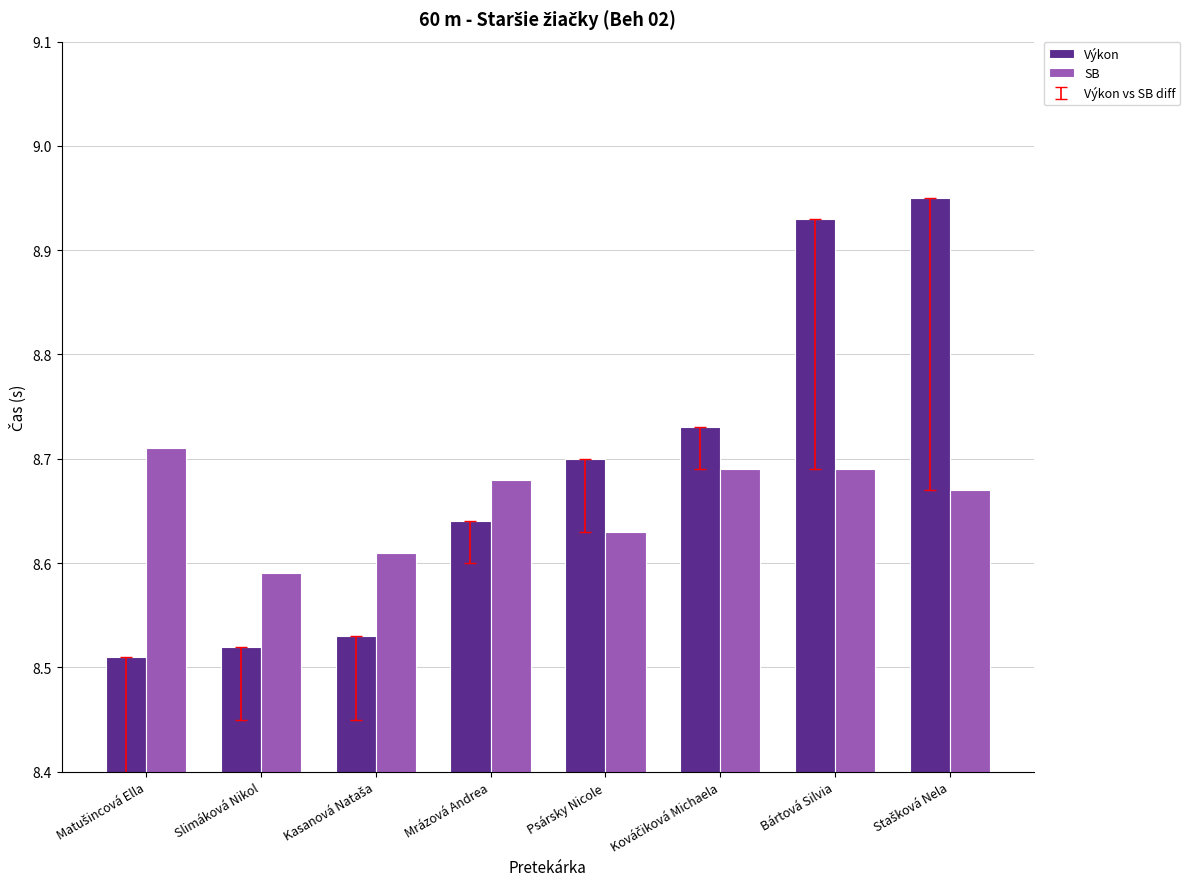

Which series has the widest spread of values?

Výkon